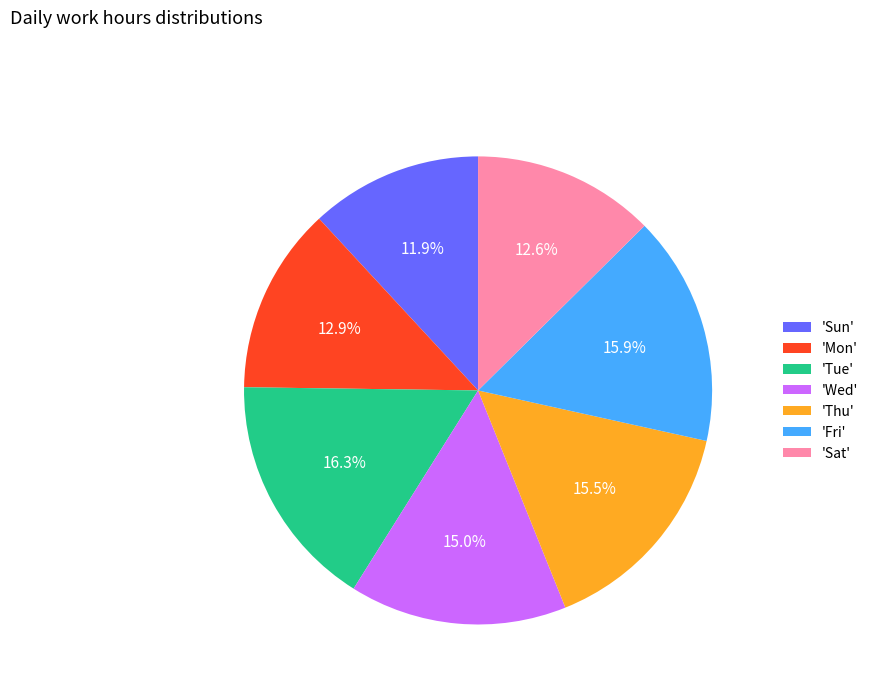

What portion of the pie excludes 'Fri'?

84.1%